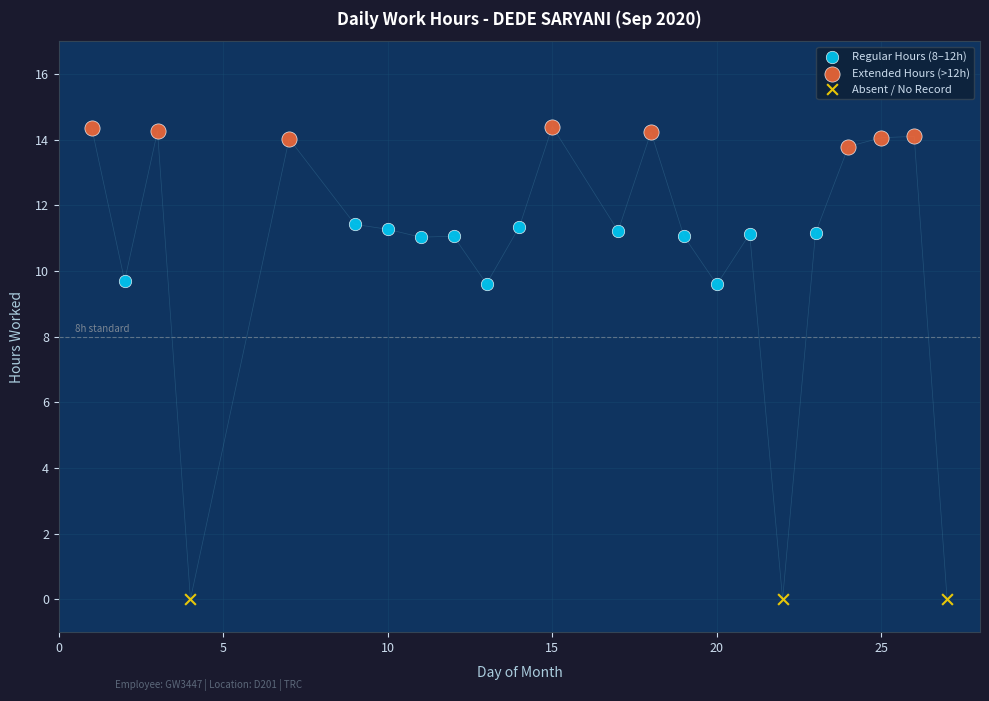

Which series reaches the maximum Y coordinate?

Extended Hours (>12h)